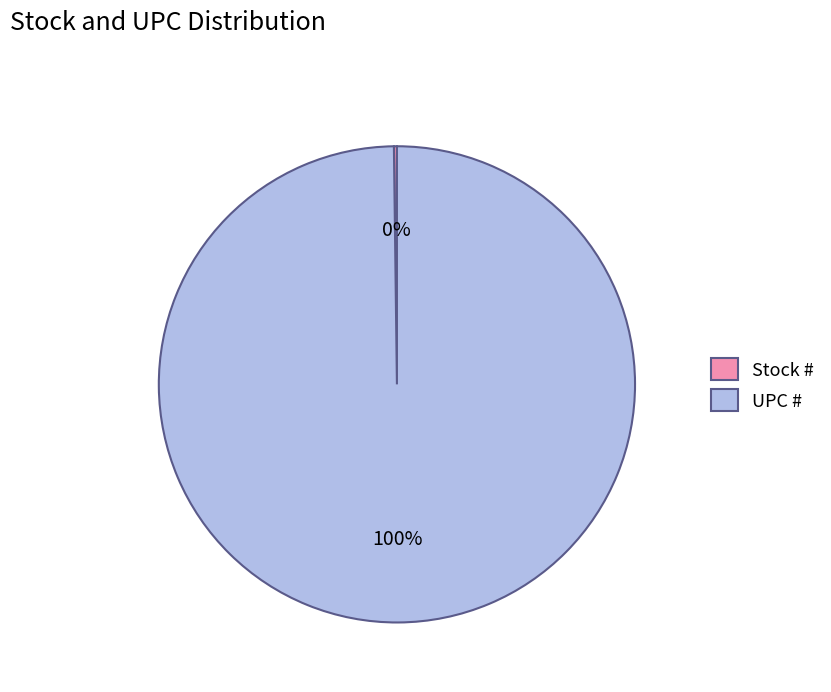

To the nearest percent, what is the average slice percentage?

50%